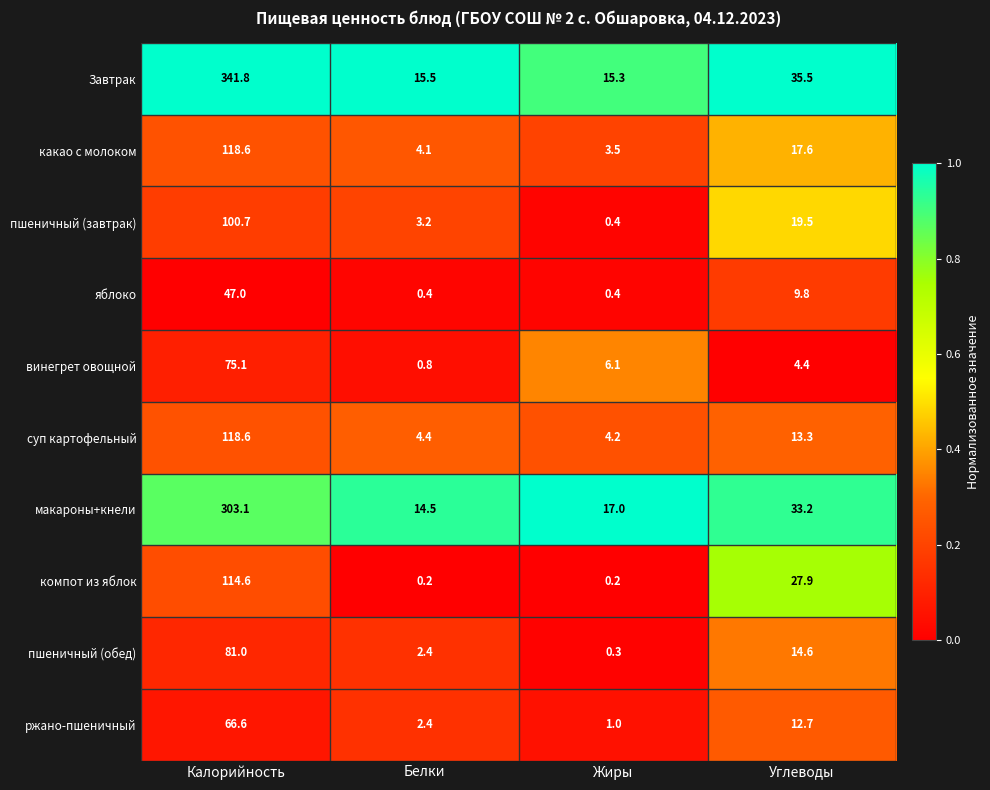

What is the lowest value of the макароны+кнели series?

14.5